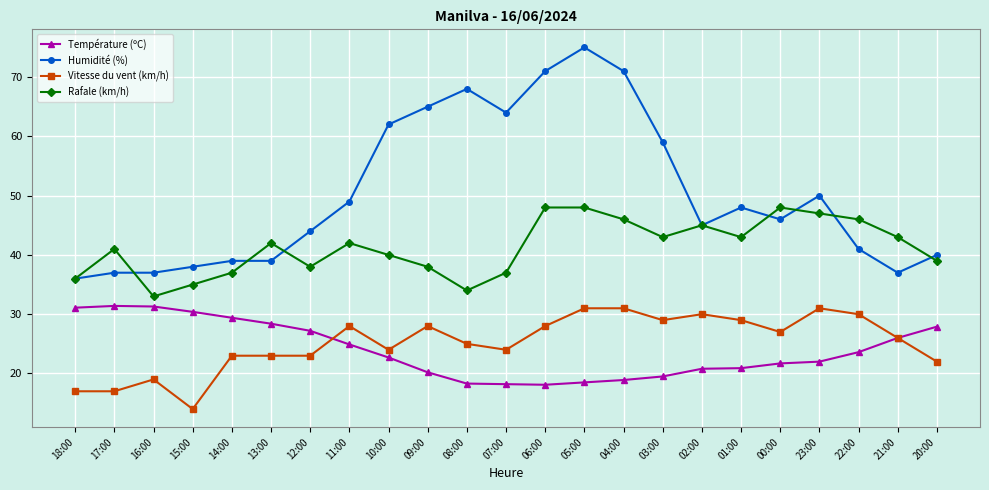

Is it true that Température (ºC) equals 22.7 at 10:00?

True